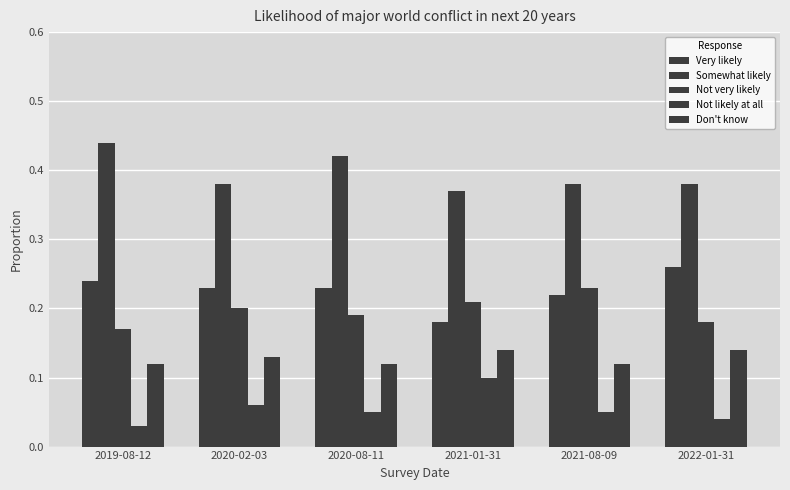

How many distinct data groups are displayed?

5